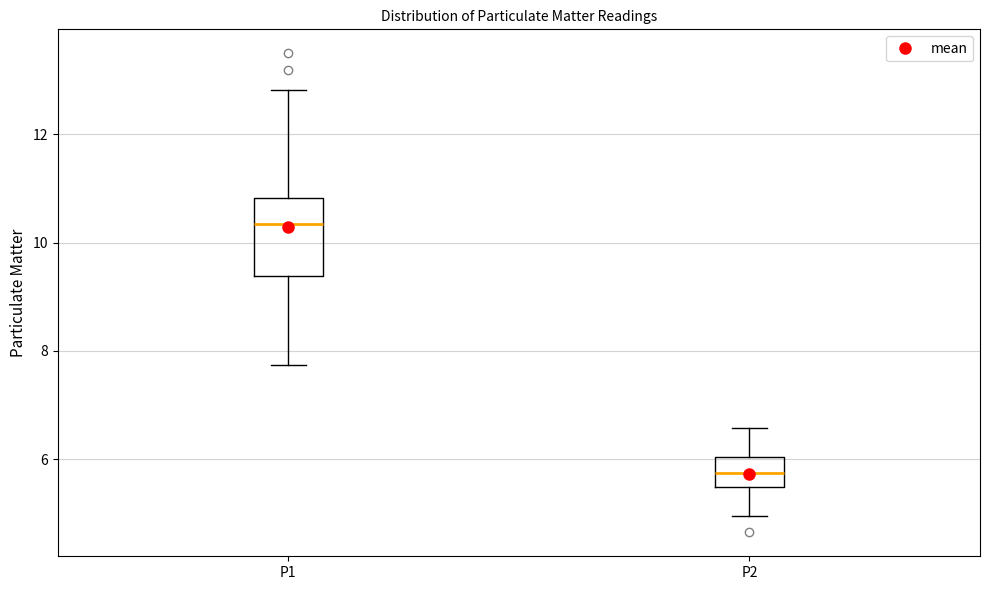

Which box has the lowest median line?

P2